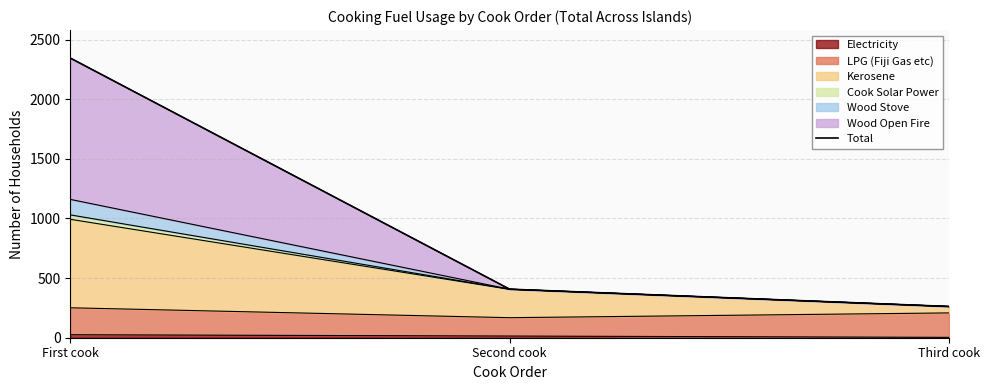

Which label corresponds to the smallest value in the chart?

Third cook